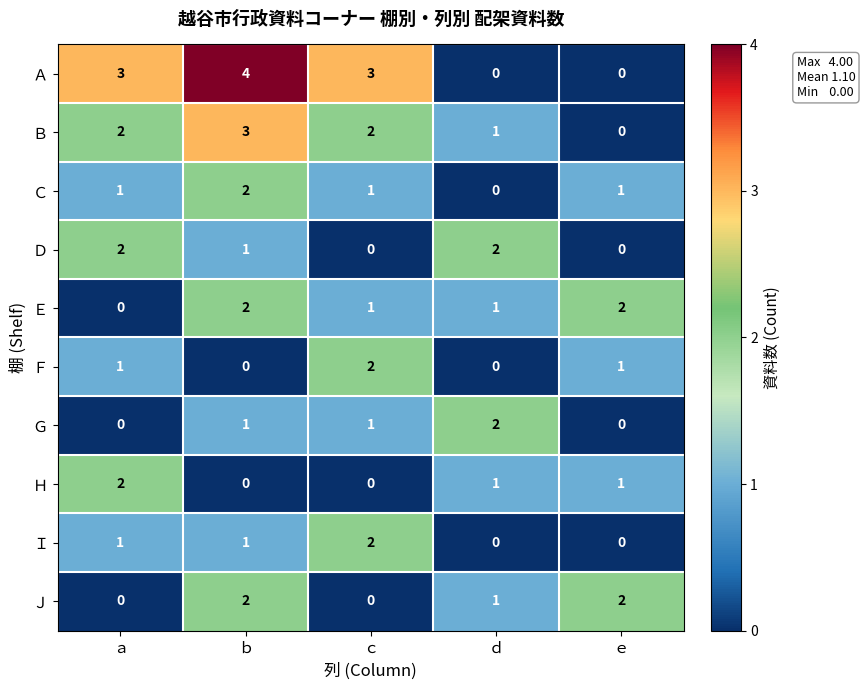

Which category has the highest value across all series?

ｂ